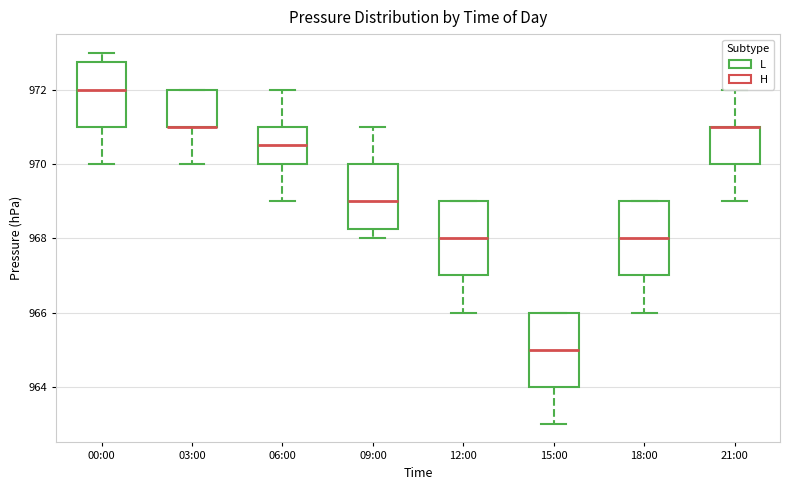

Reading left to right, transcribe this box plot: for each box, give where its median line is, the range the box spans, and where its two whiskers end, as read against the y-axis. The values are not printed on the chart, so give them approximately, as read against the axis.

00:00: median 972.0, box 971.0 to 972.8, whiskers 970.0 to 973.0
03:00: median 971.0 (drawn on the box's lower edge), box 971.0 to 972.0, whiskers 970.0 to 972.0
06:00: median 970.6, box 970.0 to 971.0, whiskers 969.0 to 972.0
09:00: median 969.0, box 968.2 to 970.0, whiskers 968.0 to 971.0
12:00: median 968.0, box 967.0 to 969.0, whiskers 966.0 to 969.0
15:00: median 965.0, box 964.0 to 966.0, whiskers 963.0 to 966.0
18:00: median 968.0, box 967.0 to 969.0, whiskers 966.0 to 969.0
21:00: median 971.0 (drawn on the box's upper edge), box 970.0 to 971.0, whiskers 969.0 to 972.0